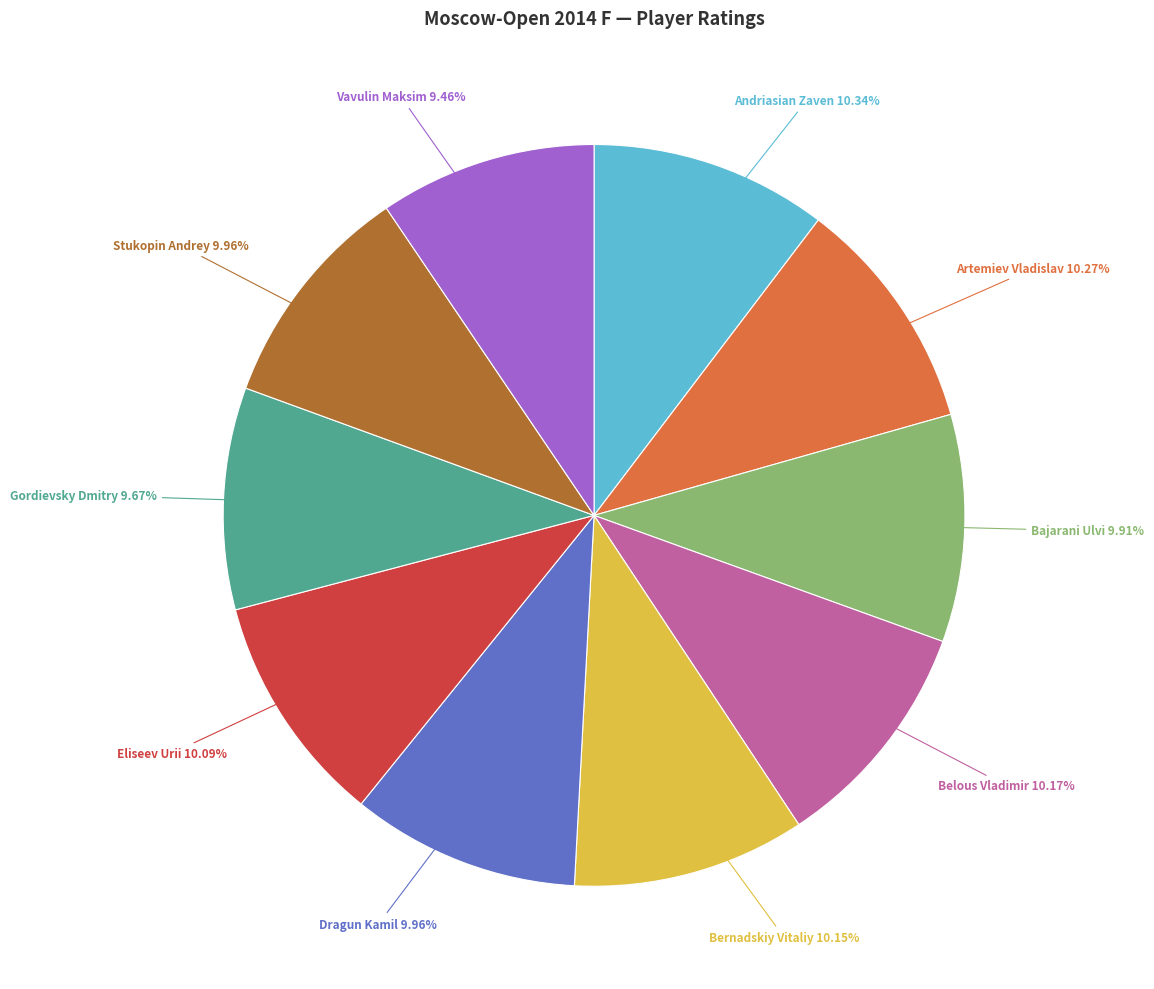

Does any single category account for the majority?

No